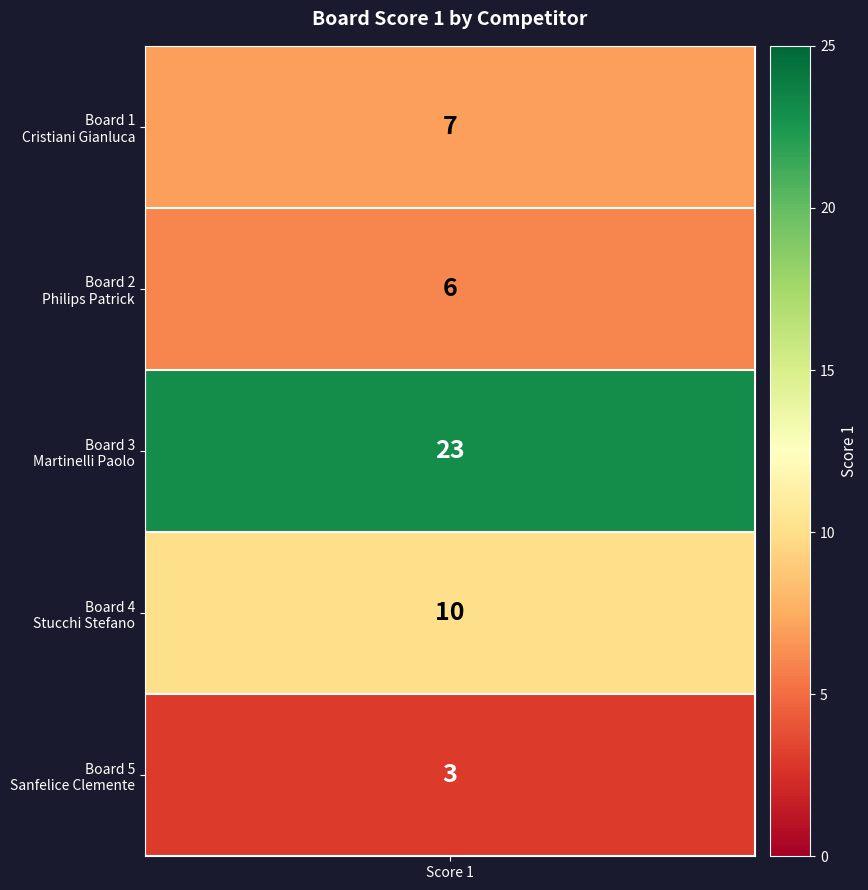

Where is the data nearest to the value 13?

3